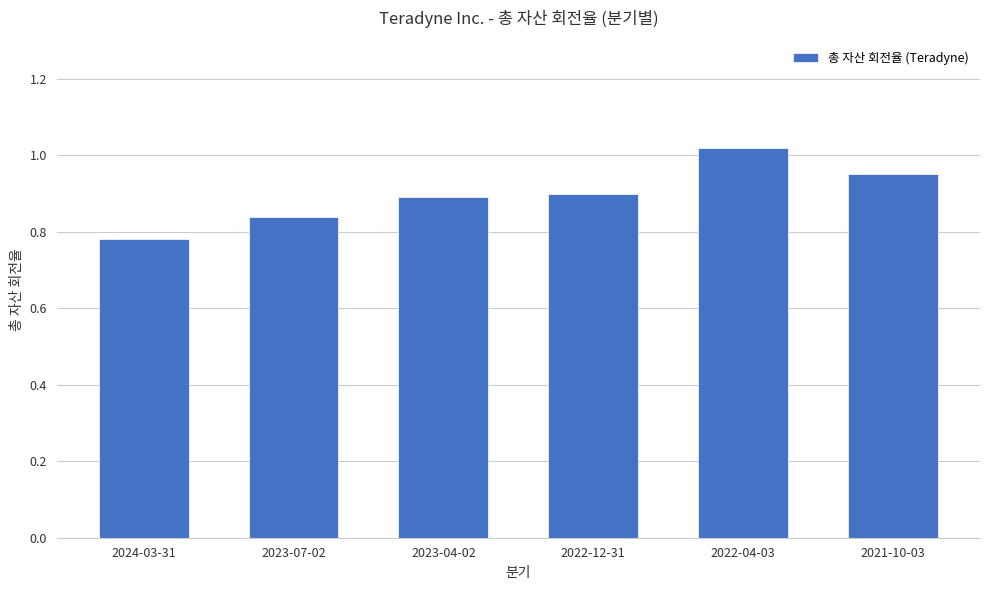

Is it true that the value at 2023-07-02 is 0.5?

False